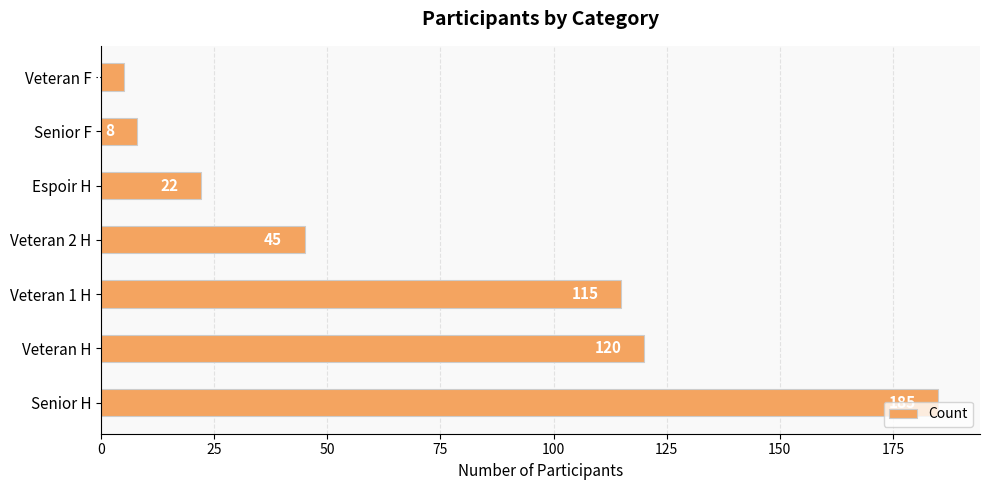

What is the sum of all values?

500